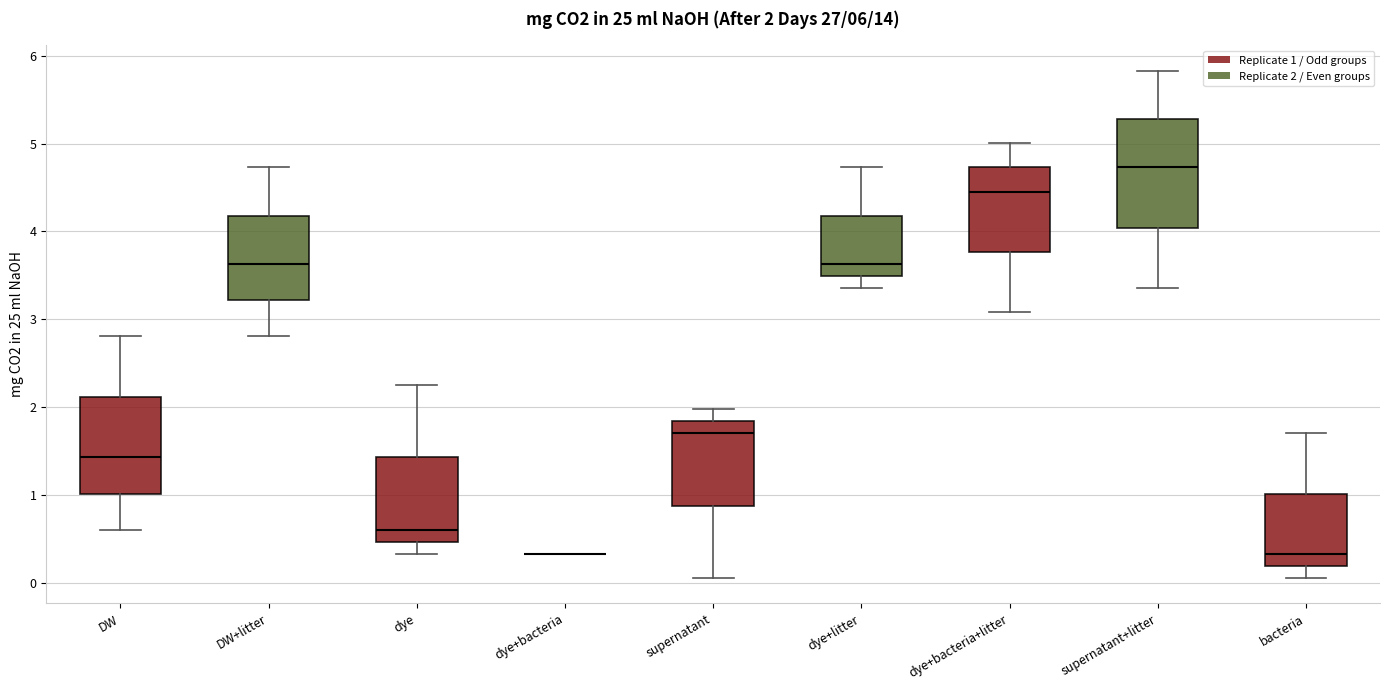

Which box is the tallest, from its lower edge to its upper edge?

supernatant+litter